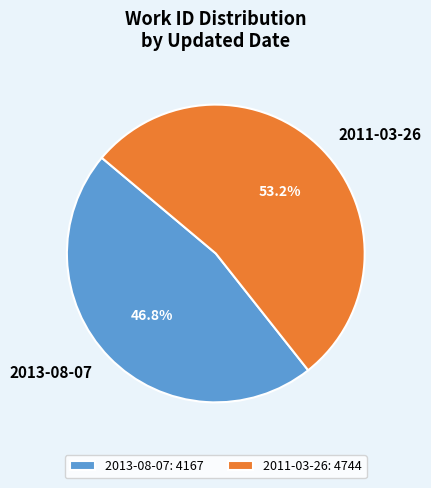

Between 2013-08-07 and 2011-03-26, which is larger?

2011-03-26